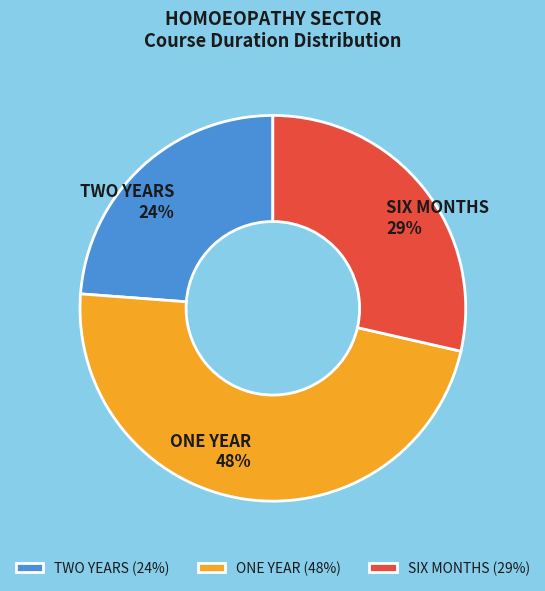

Combined, do ONE YEAR and SIX MONTHS account for over 50%?

Yes